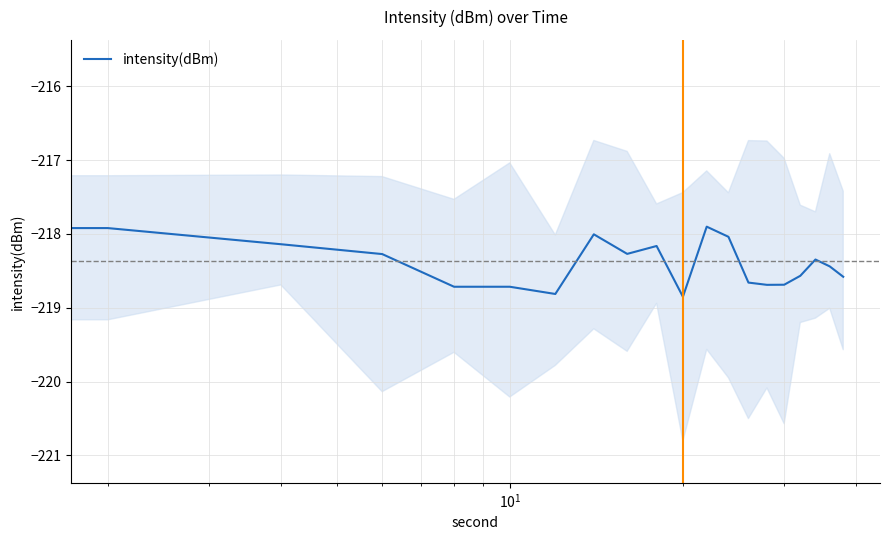

How many points are higher than both their immediate neighbors (excluding endpoints)?

5